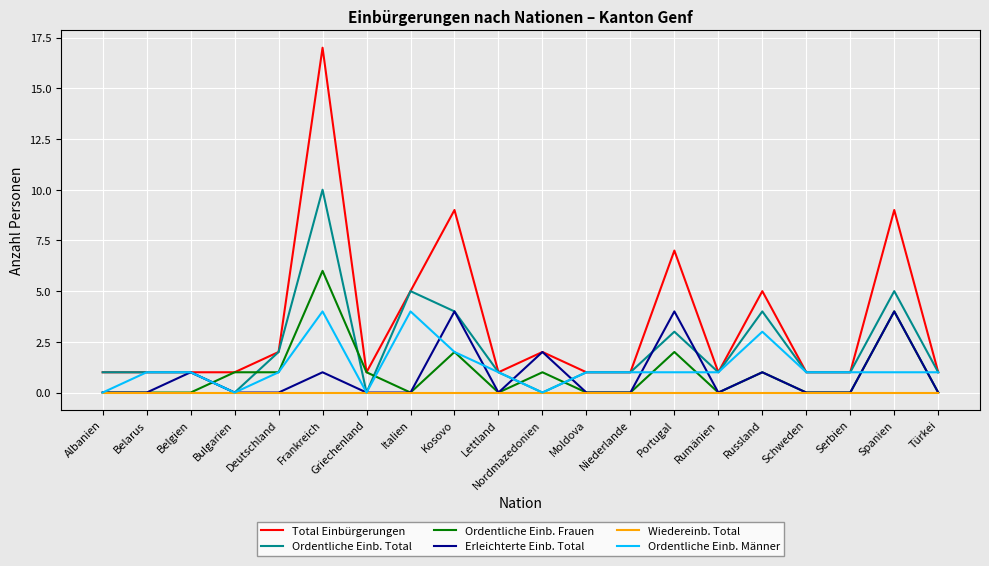

What is the difference between the highest and lowest values at Deutschland?

2